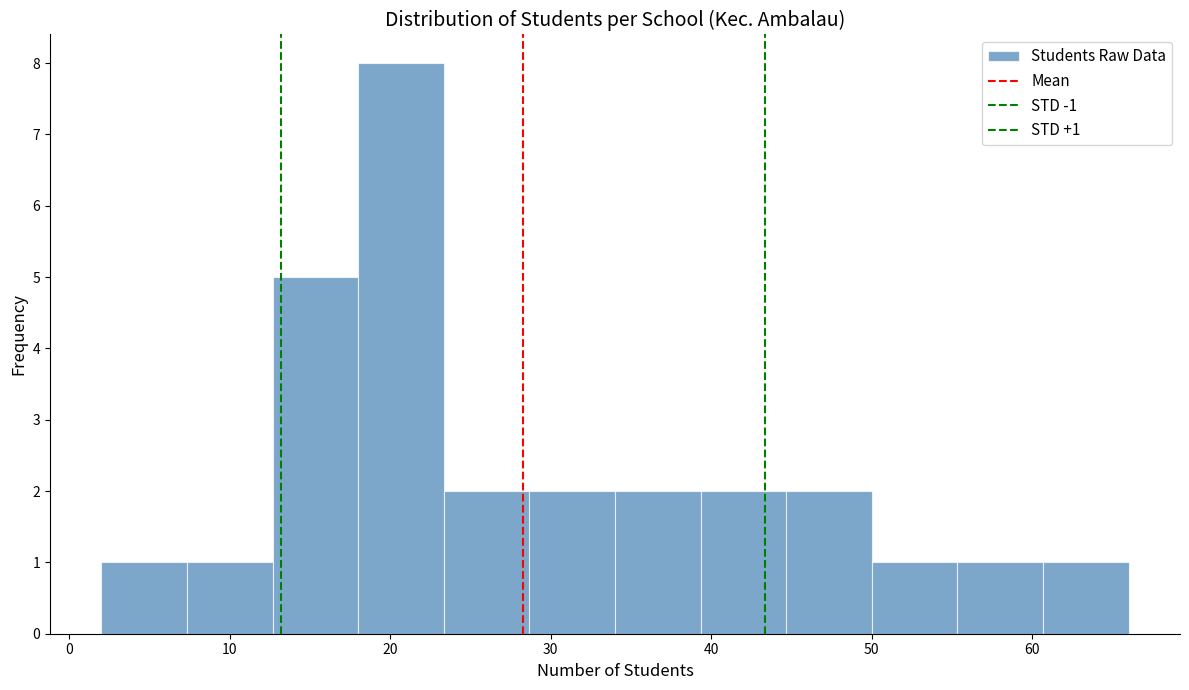

Over which range of the x-axis is the bar tallest?

18 to 23